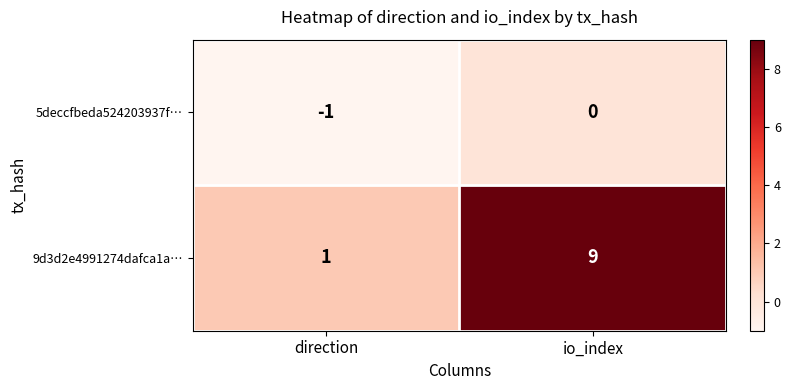

Which series has the largest total across all categories?

9d3d2e4991274dafca1a…